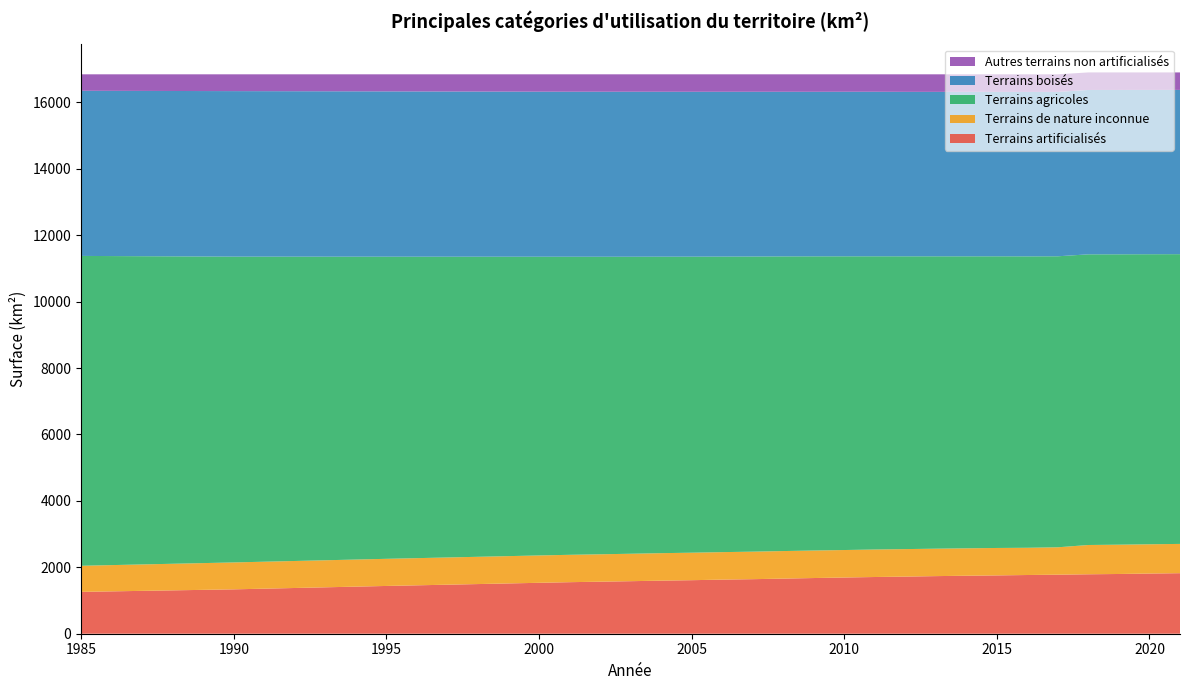

Reading right to left, extract all data points from this chart.

Terrains artificialisés: 1822.7	1812.0	1798.8	1789.8	1778.0	1767.9	1756.0	1746.0	1734.6	1719.8	1707.7	1692.4	1676.6	1659.5	1642.3	1629.2	1611.8	1598.3	1581.7	1566.8	1551.9	1533.2	1438.5	1336.2	1260.2
Terrains de nature inconnue: 881.6	881.2	882.3	881.8	824.9	820.3	826.1	825.9	826.2	828.1	828.2	827.8	828.8	829.6	828.9	827.5	828.0	827.5	826.5	825.0	824.1	823.8	817.0	810.7	786.0
Terrains agricoles: 8724.4	8734.0	8743.3	8752.2	8762.3	8774.6	8782.5	8791.9	8803.4	8816.3	8828.9	8843.9	8857.8	8872.8	8887.0	8899.2	8913.9	8927.6	8943.6	8959.7	8975.8	8995.2	9097.7	9207.7	9329.7
Terrains boisés: 4946.4	4947.6	4949.5	4949.2	4949.5	4951.7	4950.7	4952.3	4951.8	4952.2	4954.3	4955.0	4954.8	4956.9	4960.4	4962.7	4964.8	4965.7	4968.3	4968.5	4968.3	4969.3	4977.1	4983.9	4972.3
Autres terrains non artificialisés: 526.1	526.3	527.5	528.4	529.5	529.9	529.0	528.2	528.3	527.8	525.1	525.2	526.2	525.6	525.7	525.6	525.7	525.2	524.2	524.2	524.2	522.8	514.1	505.8	496.0